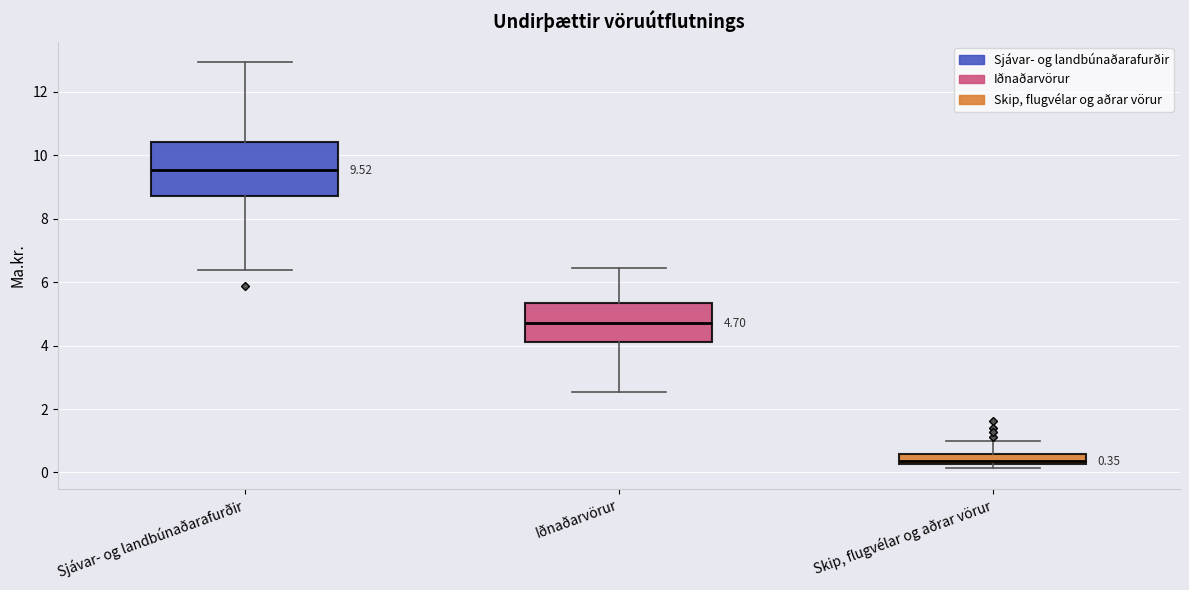

Comparing the boxes themselves (not the whiskers), which one is the tallest?

Sjávar- og landbúnaðarafurðir